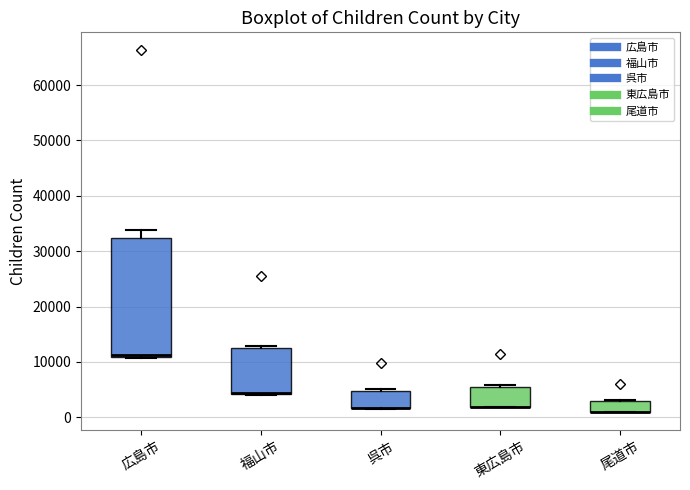

Comparing the boxes themselves (not the whiskers), which one is the tallest?

広島市